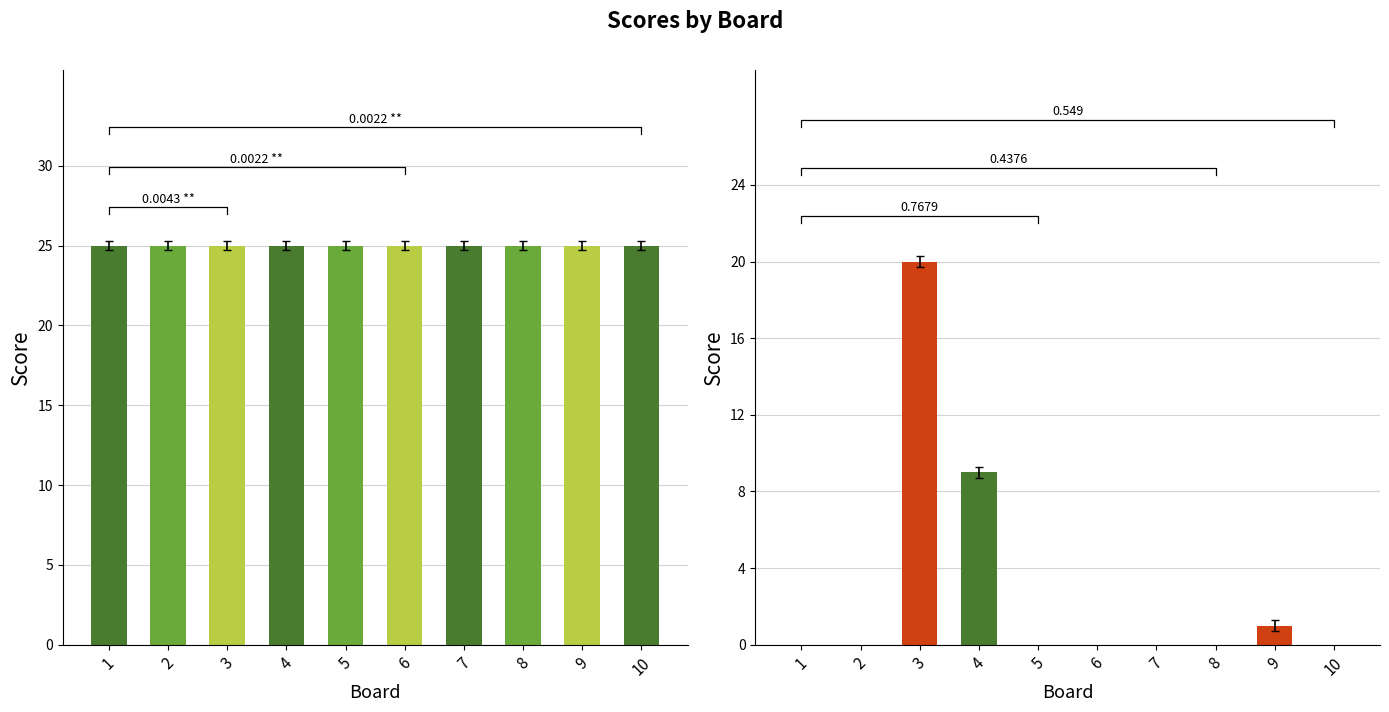

Which series has the largest range (max minus min)?

Score 2